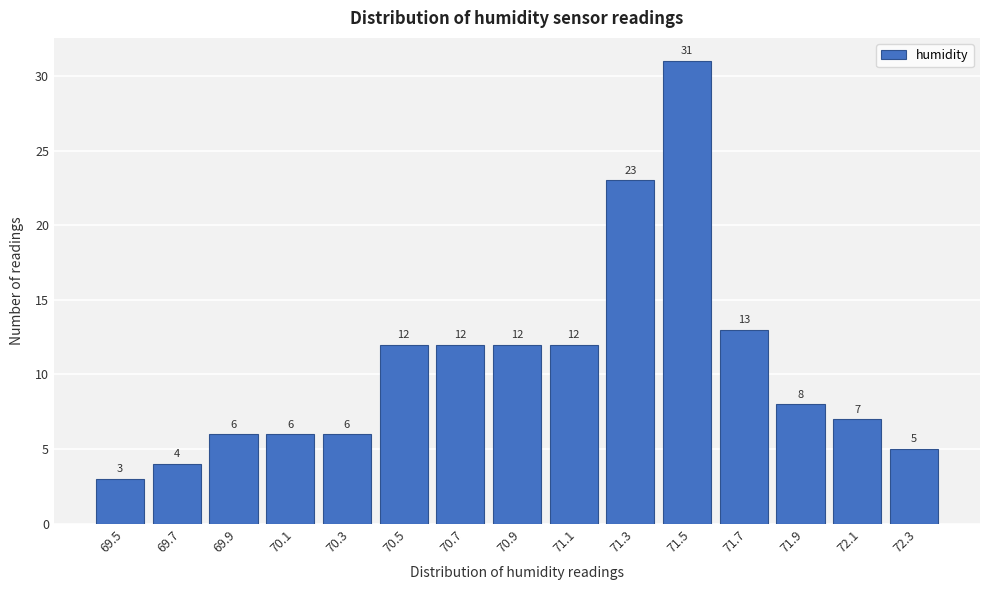

Reading left to right, what are all the values shown in this chart?

69.5=3	69.7=4	69.9=6	70.1=6	70.3=6	70.5=12	70.7=12	70.9=12	71.1=12	71.3=23	71.5=31	71.7=13	71.9=8	72.1=7	72.3=5